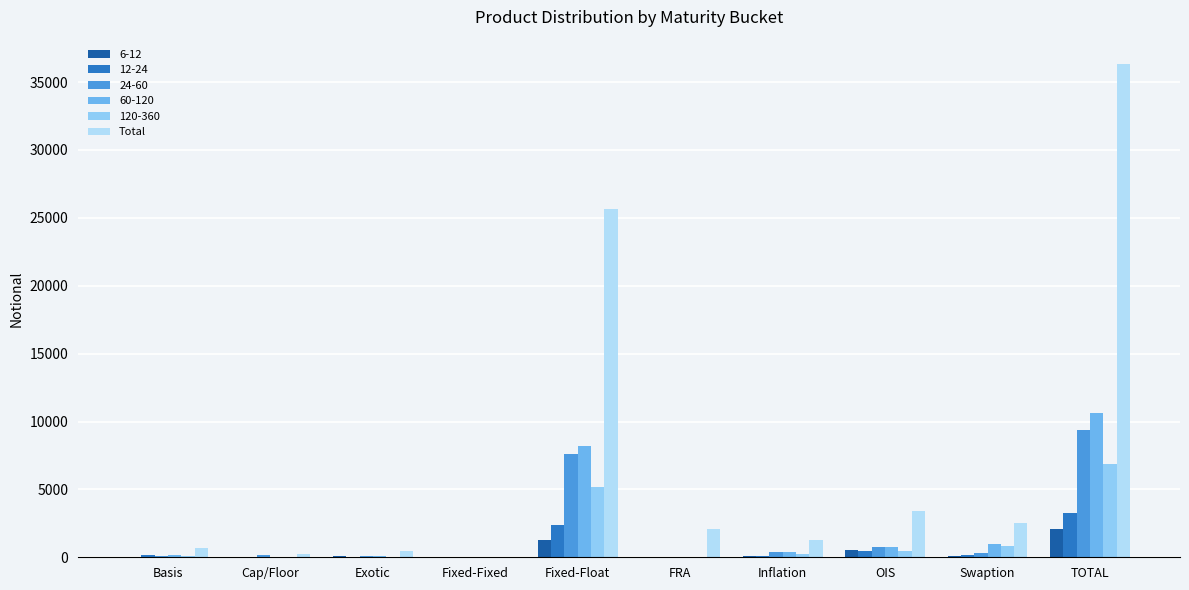

How many series are shown in this chart?

6